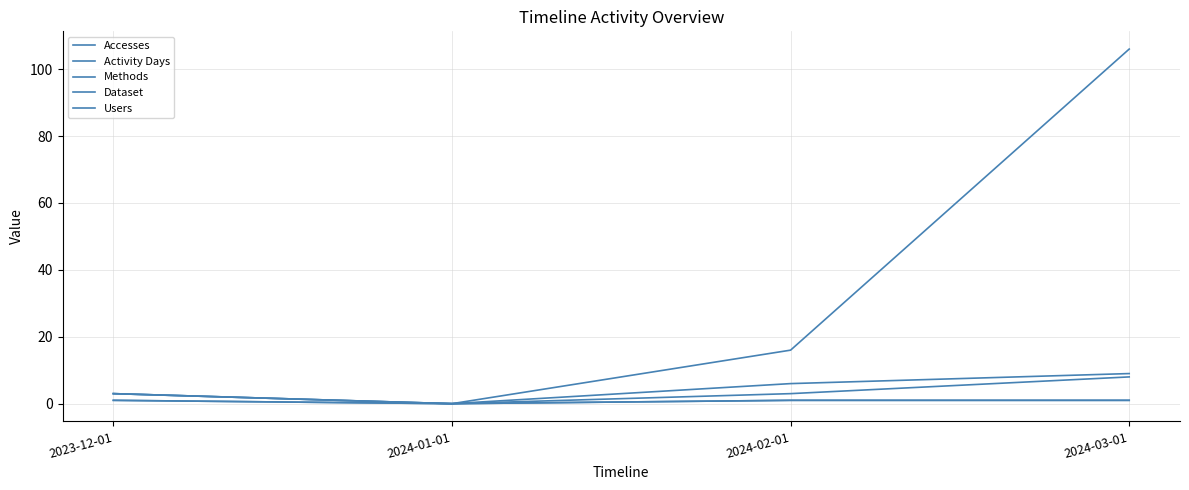

Is this an area chart (filled region under the line)?

No